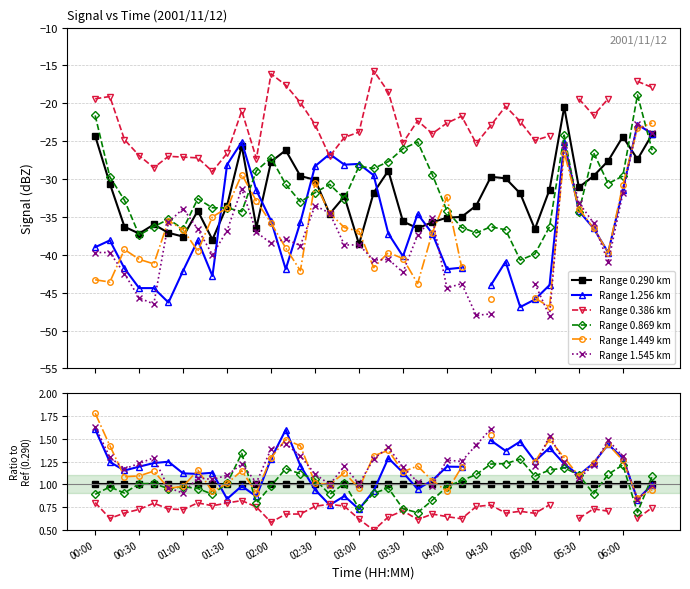

List the series in order of their peak value, highest first.

Range 0.386 km, Range 0.869 km, Range 0.290 km, Range 1.449 km, Range 1.545 km, Range 1.256 km